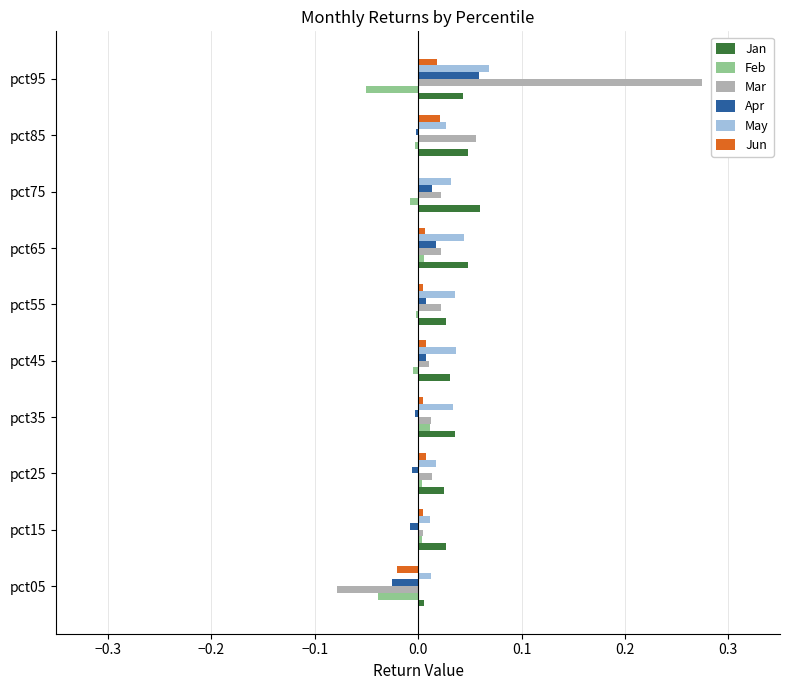

The value of Jun at pct85 is 0.0. True or false?

True